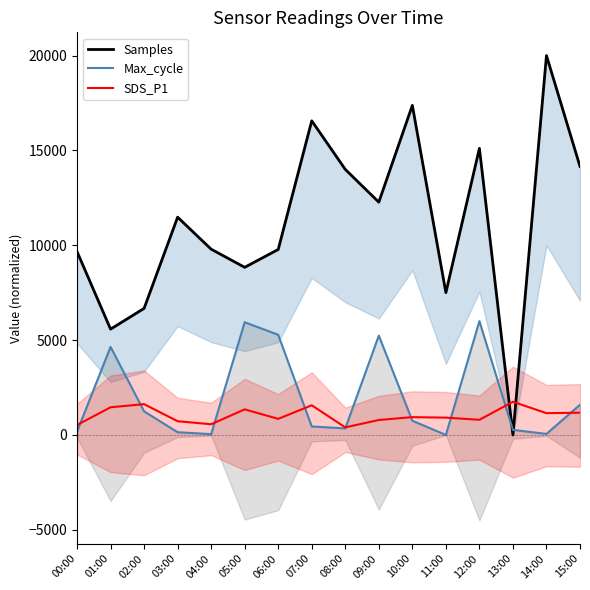

Is it true that Max_cycle equals 5237.4 at 09:00?

True